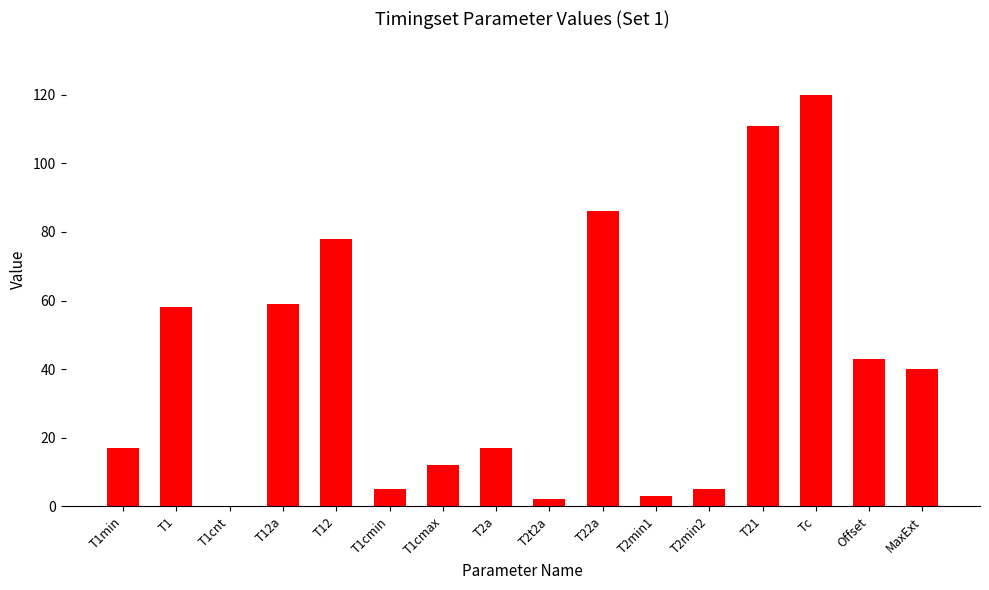

What is the greatest value displayed?

120